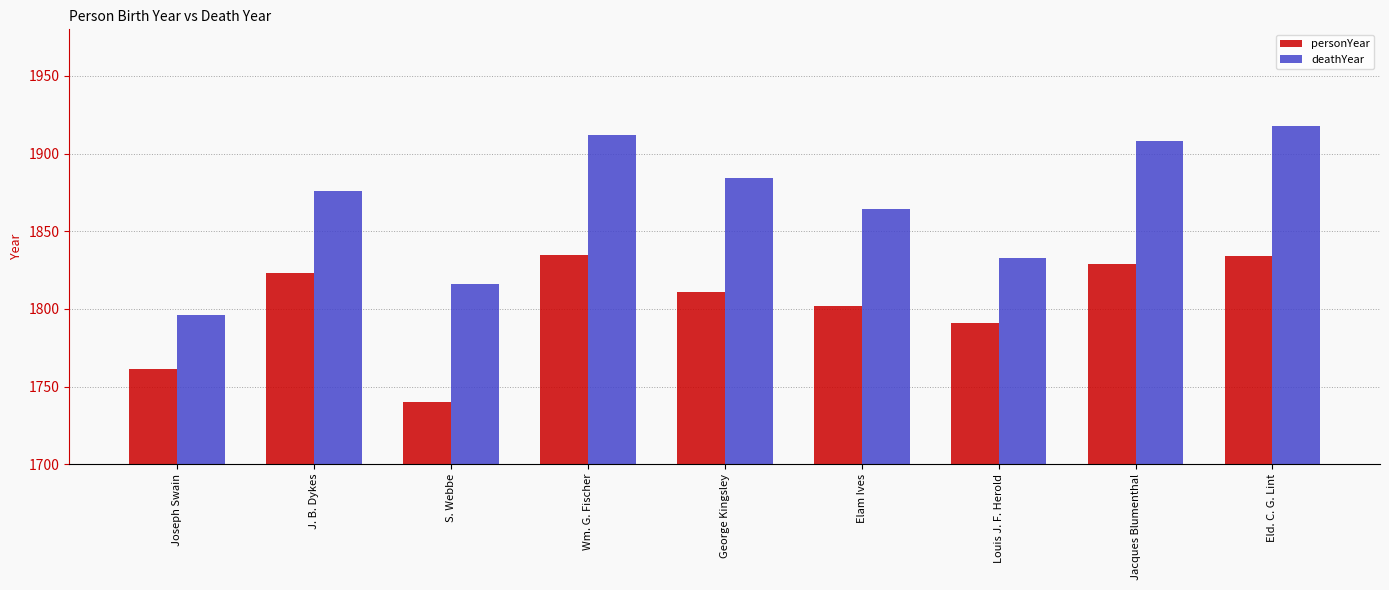

How many bars are there in each group?

2